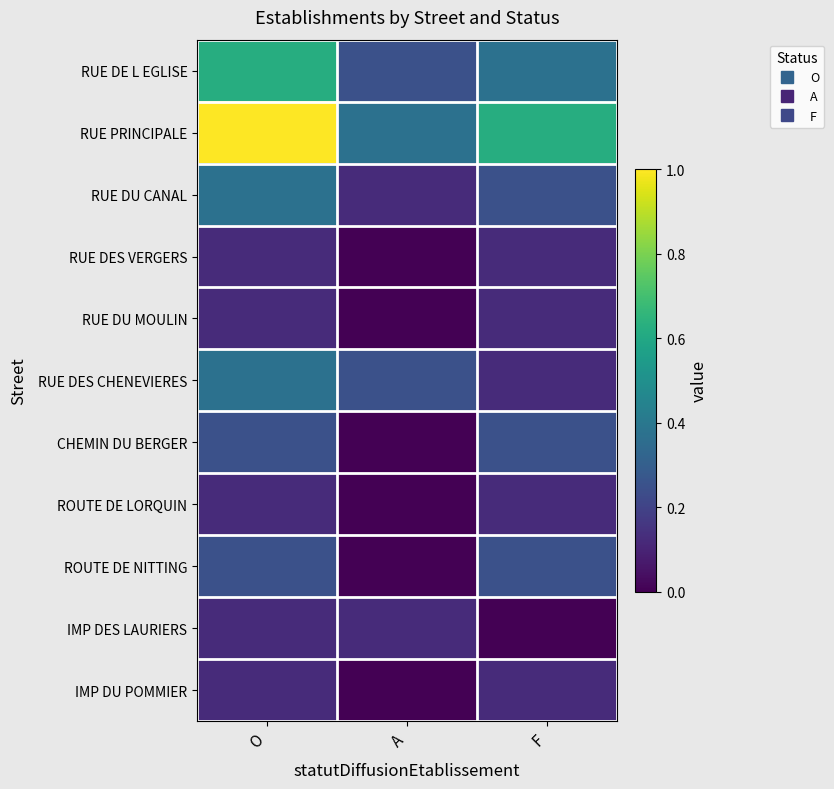

Between A and O, which is larger?

O